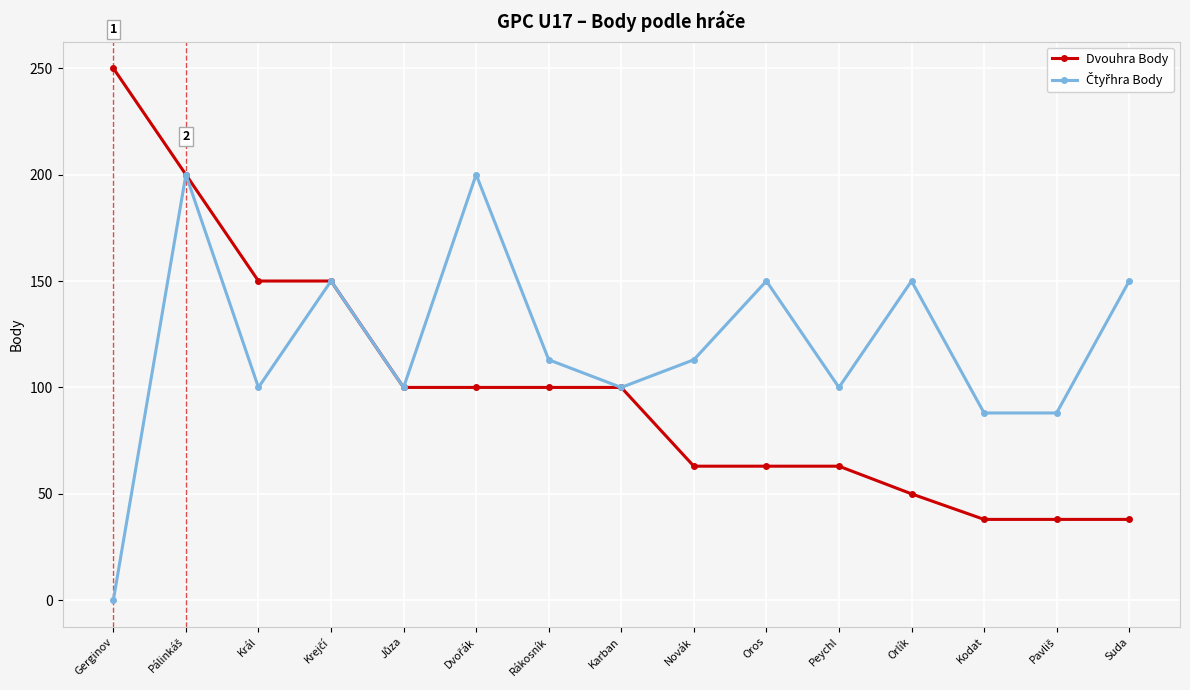

How many values in the Dvouhra Body series are below 100?

7